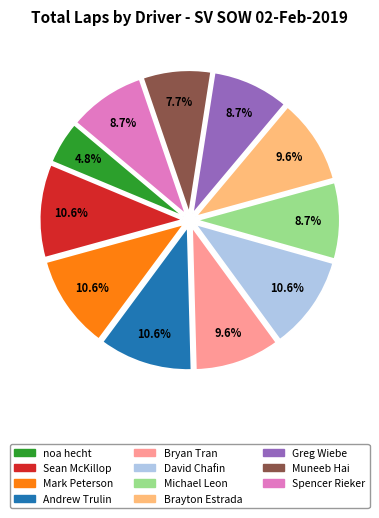

What is the ratio of the value at Bryan Tran to the value at Greg Wiebe?

1.1